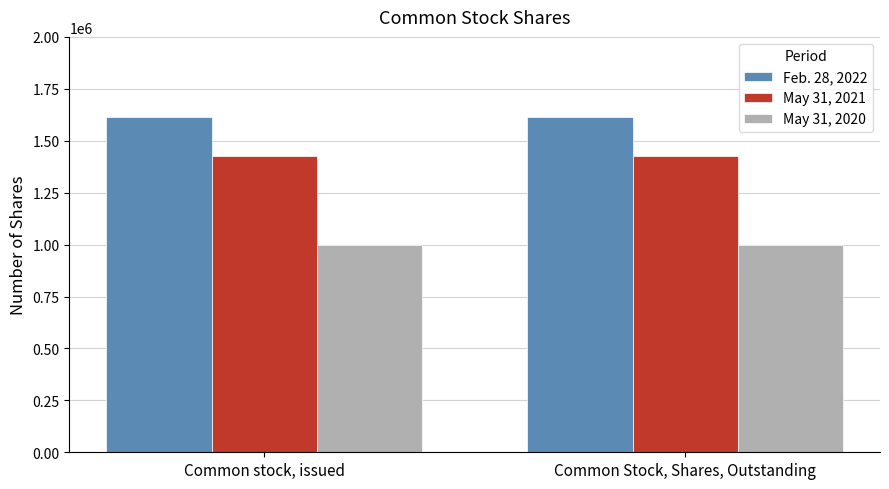

How many categories are shown in the chart?

2